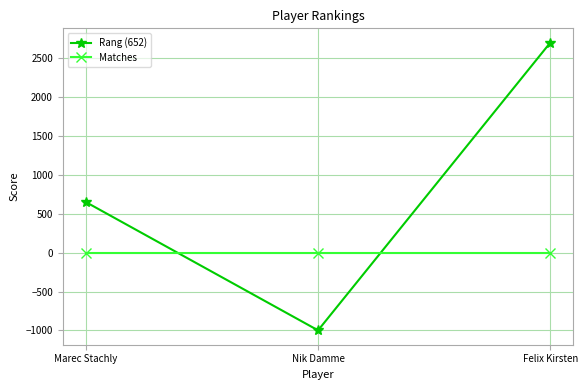

List the series in order of their peak value, lowest first.

Matches, Rang (652)